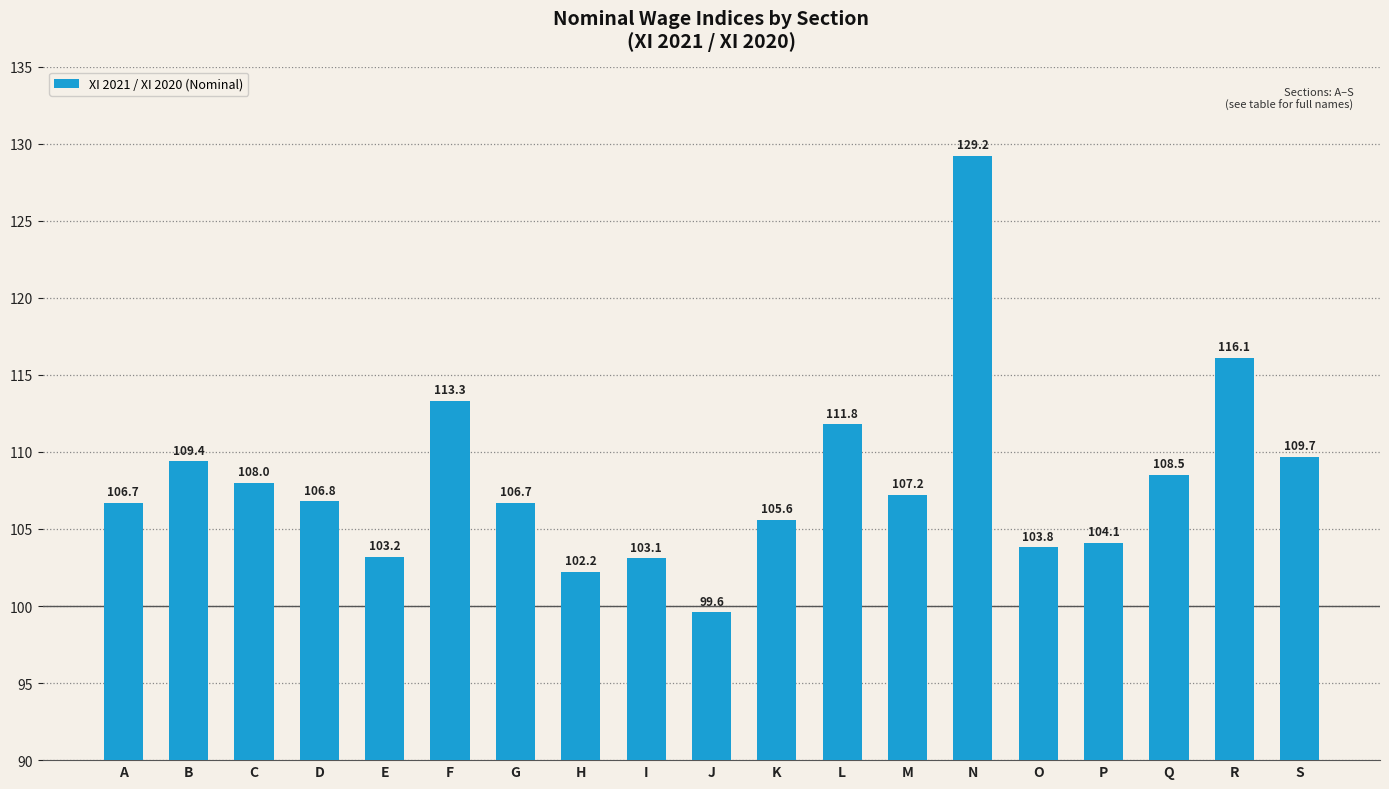

Where does the data first go above 106?

A